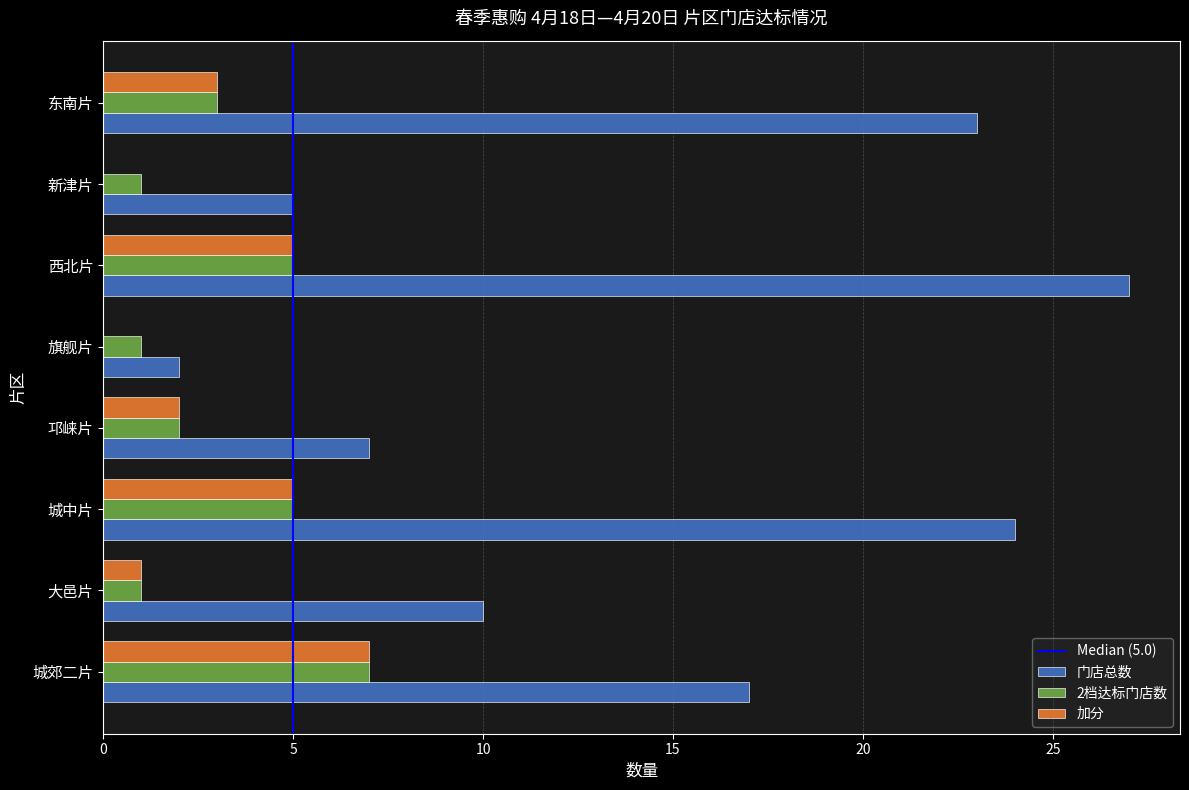

What is the difference between the 2档达标门店数 values at 东南片 and 城郊二片?

4